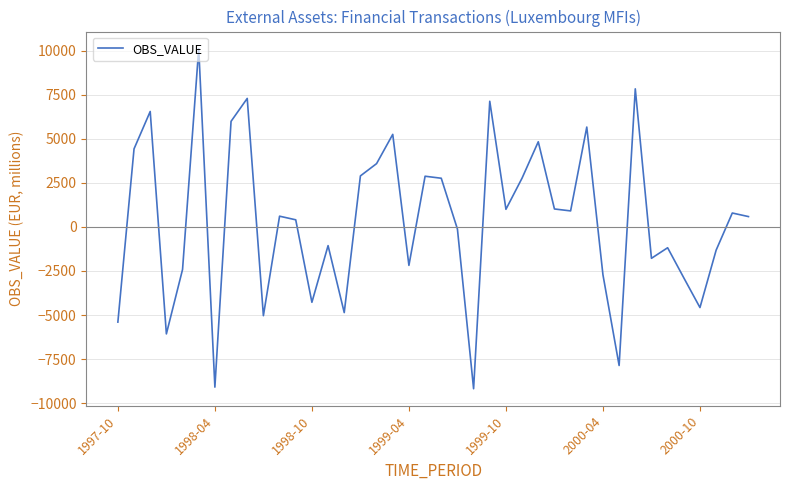

What is the minimum value shown in the chart?

-9182.5